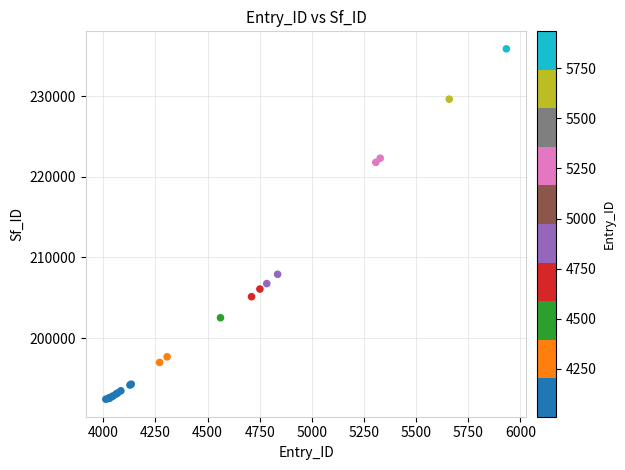

What Y value in the scatter plot is closest to 214148?

207913